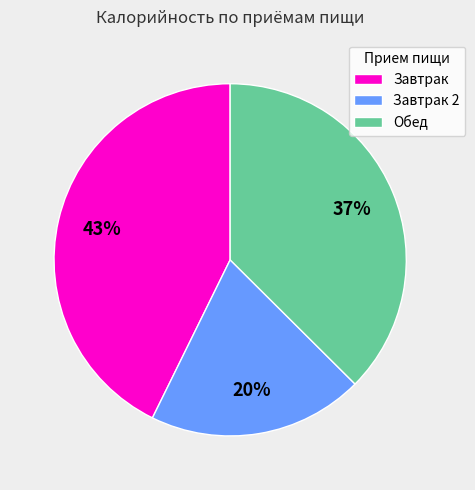

To the nearest percent, what portion does Завтрак represent?

43%